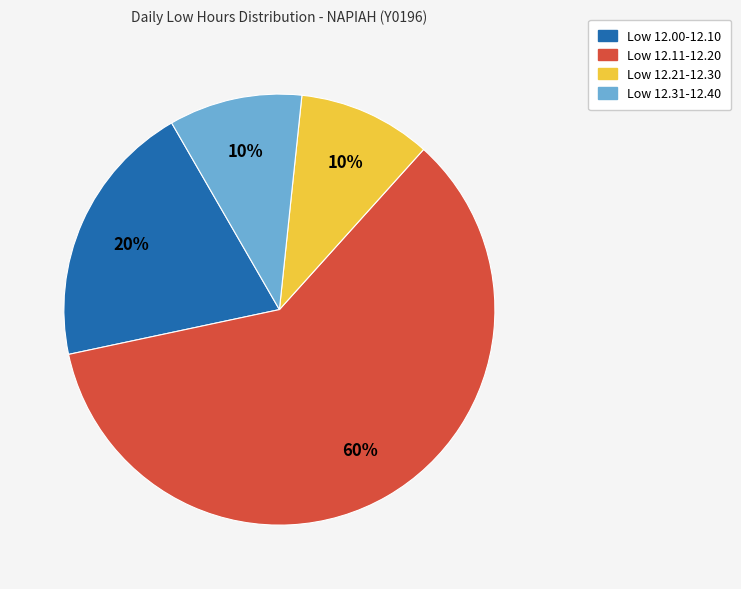

Is there a majority slice in this chart?

Yes